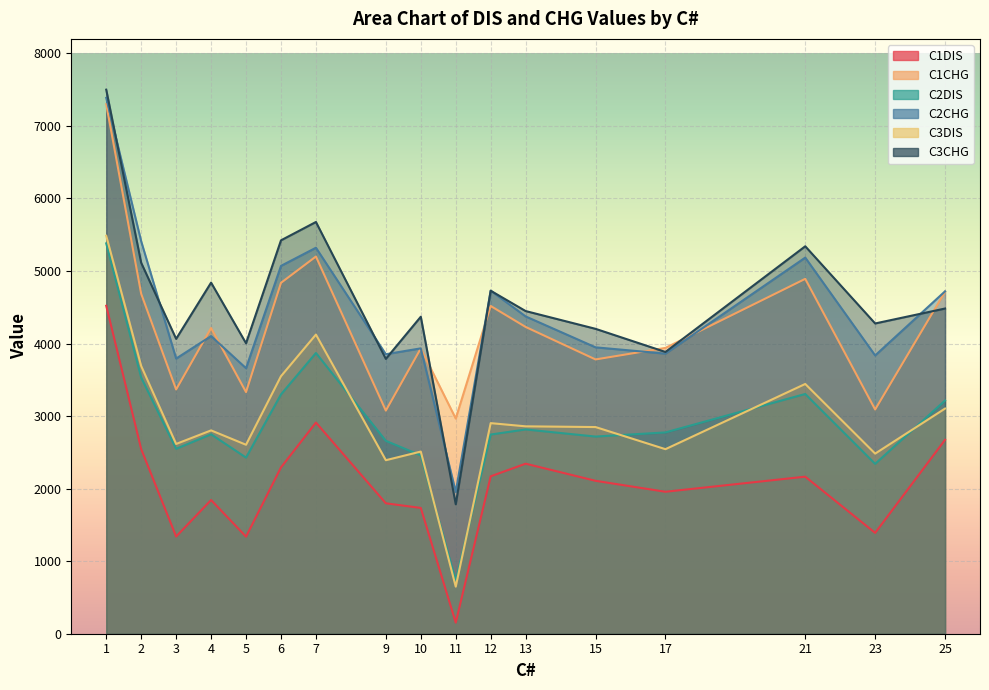

In C2CHG, how many points are higher than both neighbors (excluding endpoints)?

5